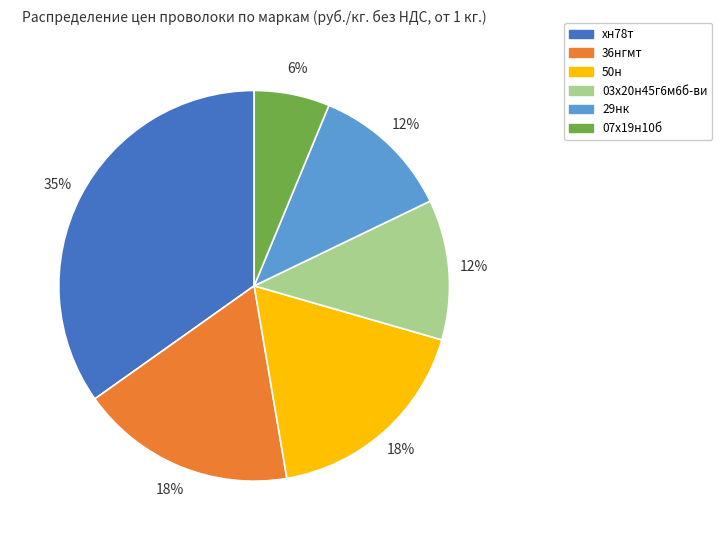

To the nearest percent, what is the average slice percentage?

17%